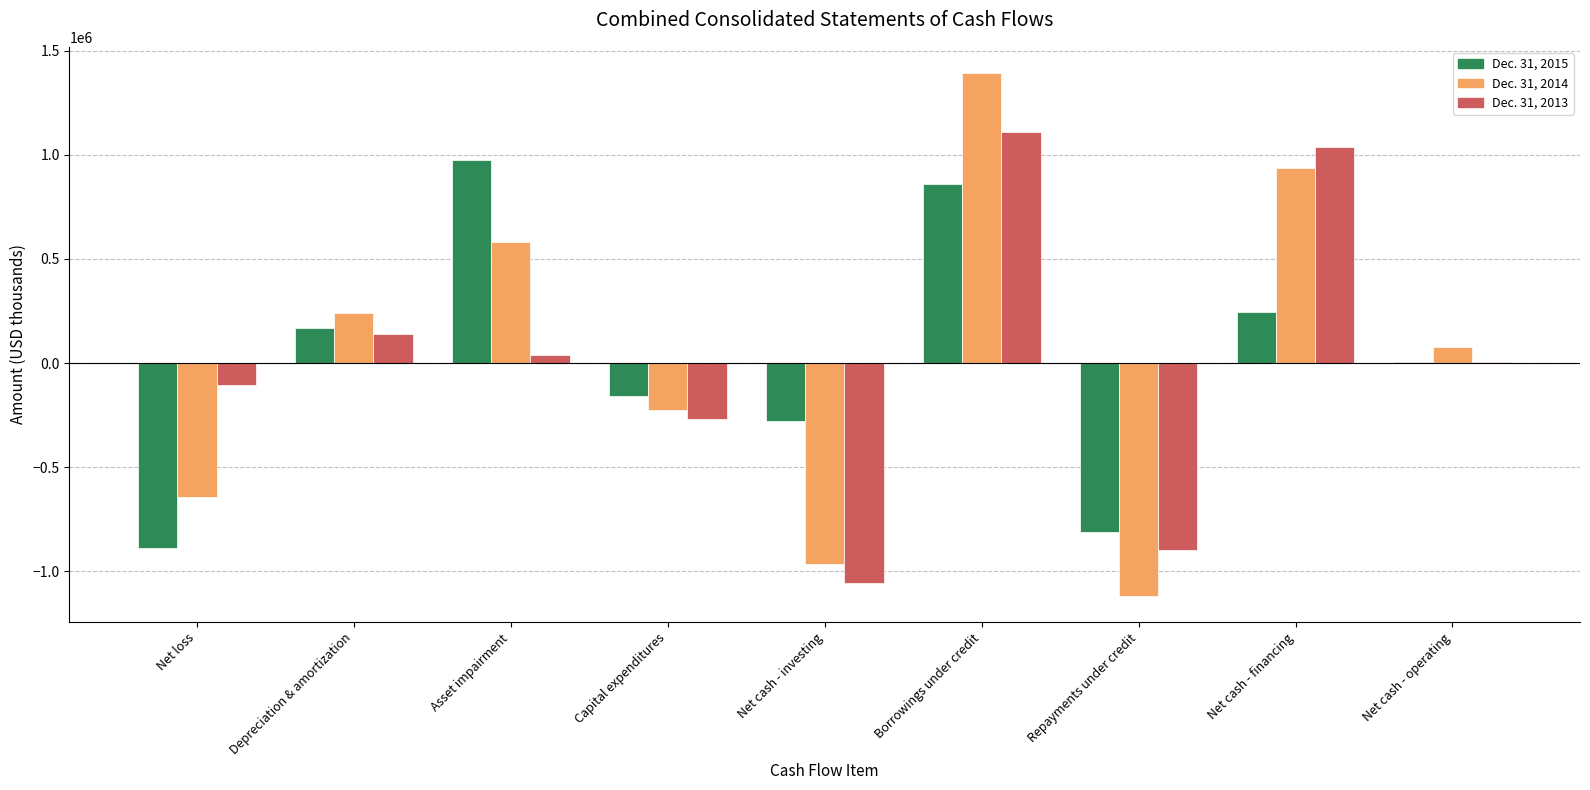

Read the Dec. 31, 2013 value at Net cash - financing, to the nearest 50.

1037050